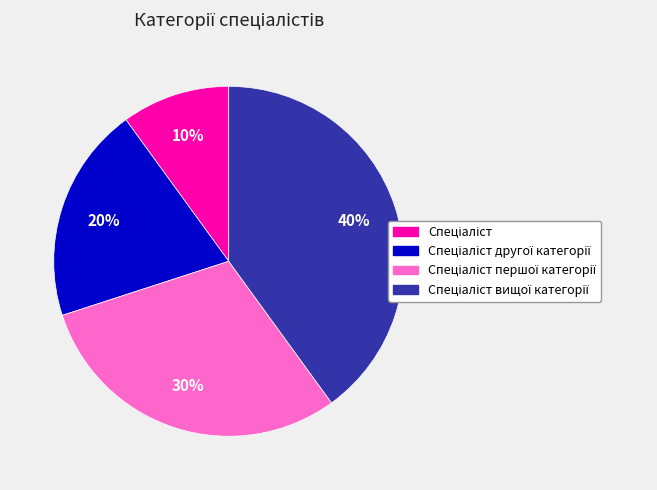

Is there any slice that represents more than half of the pie?

No